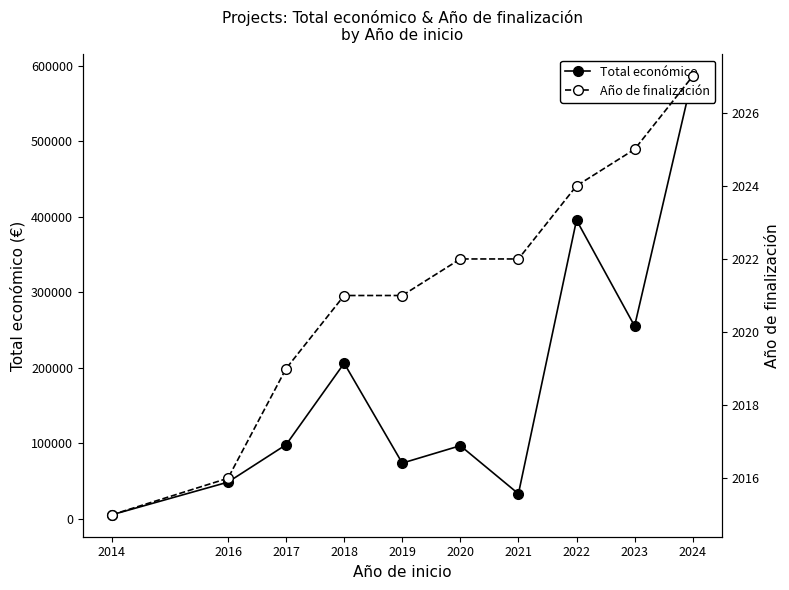

The value of Año de finalización at 2014 is 2845. True or false?

False